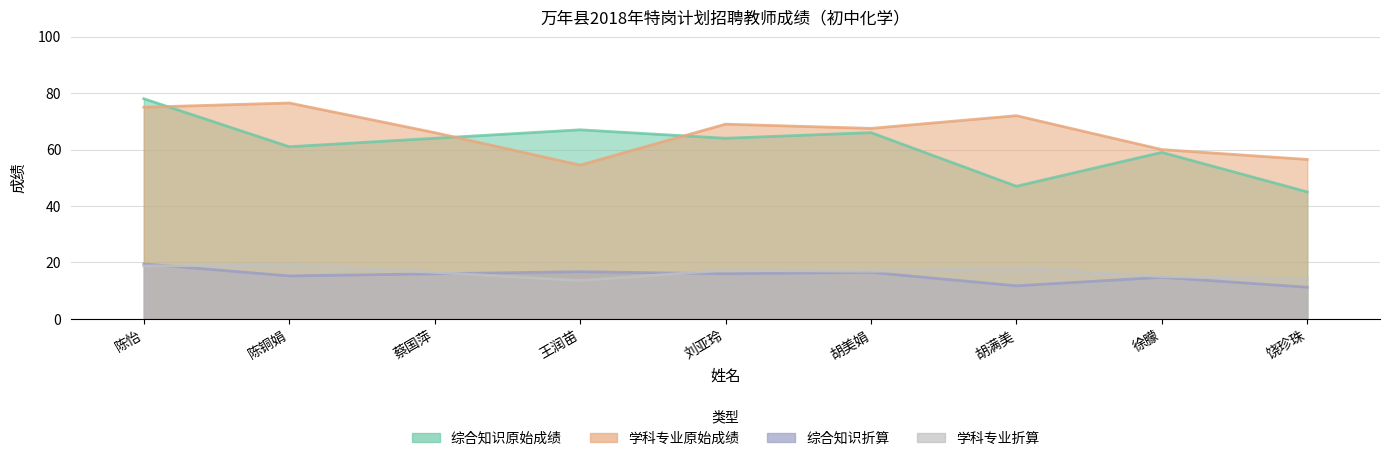

At which category does the chart reach its minimum across all series?

饶珍珠